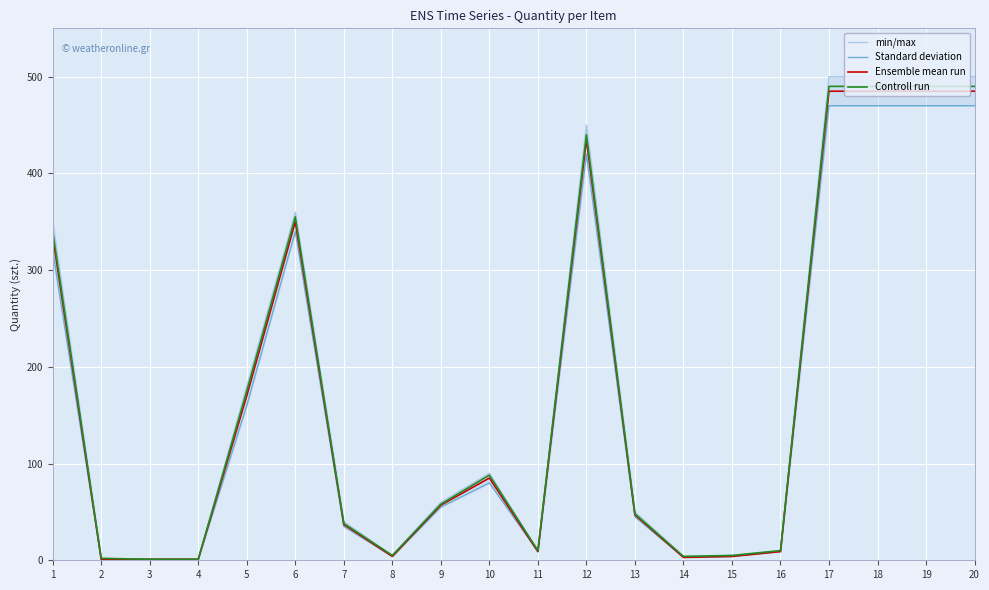

Count the number of categories in the chart.

20